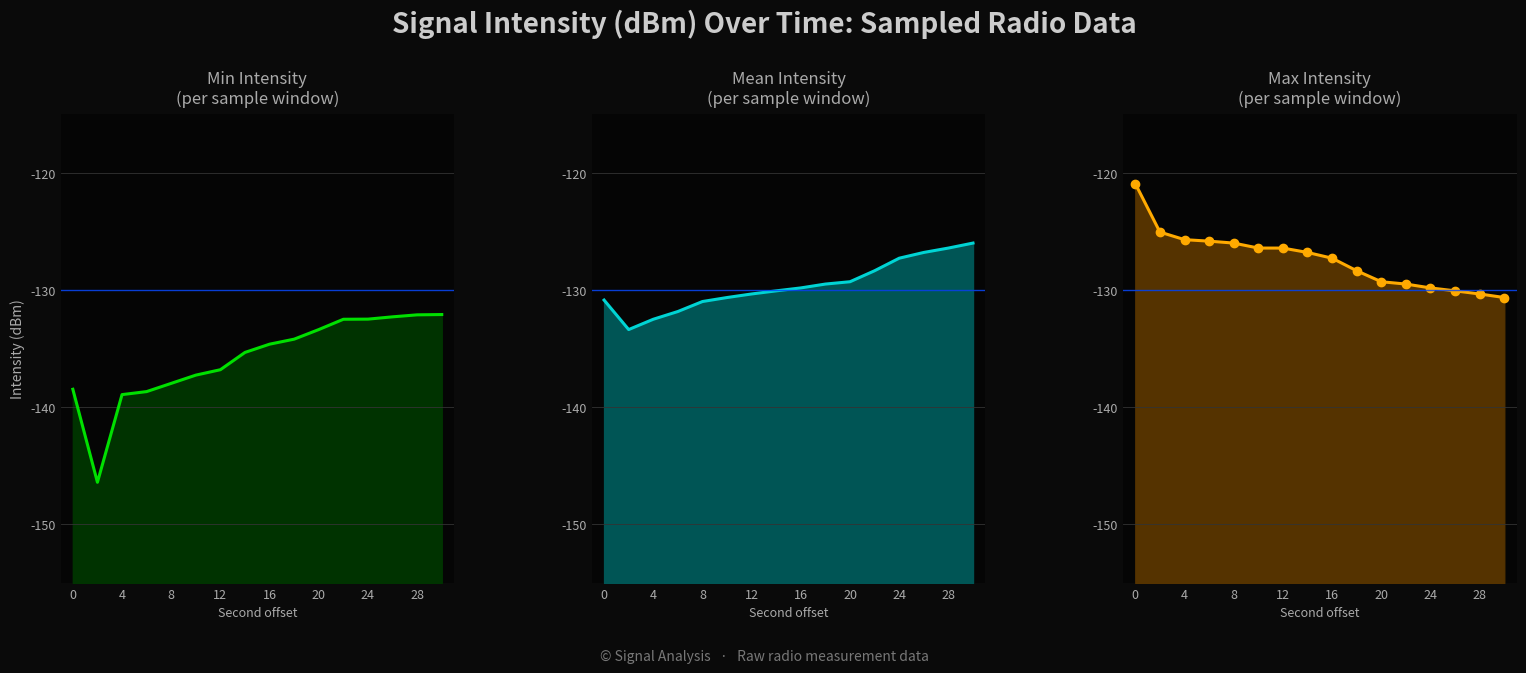

The intensity(dBm) min per minute series shows -201.2 at 26. True or false?

False